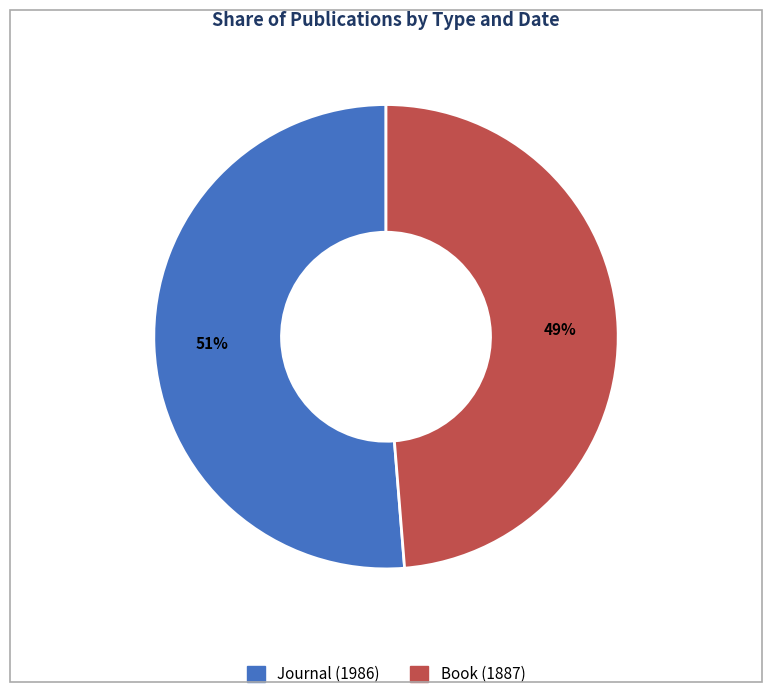

True or false: Journal (1986) accounts for 39% of the total.

False